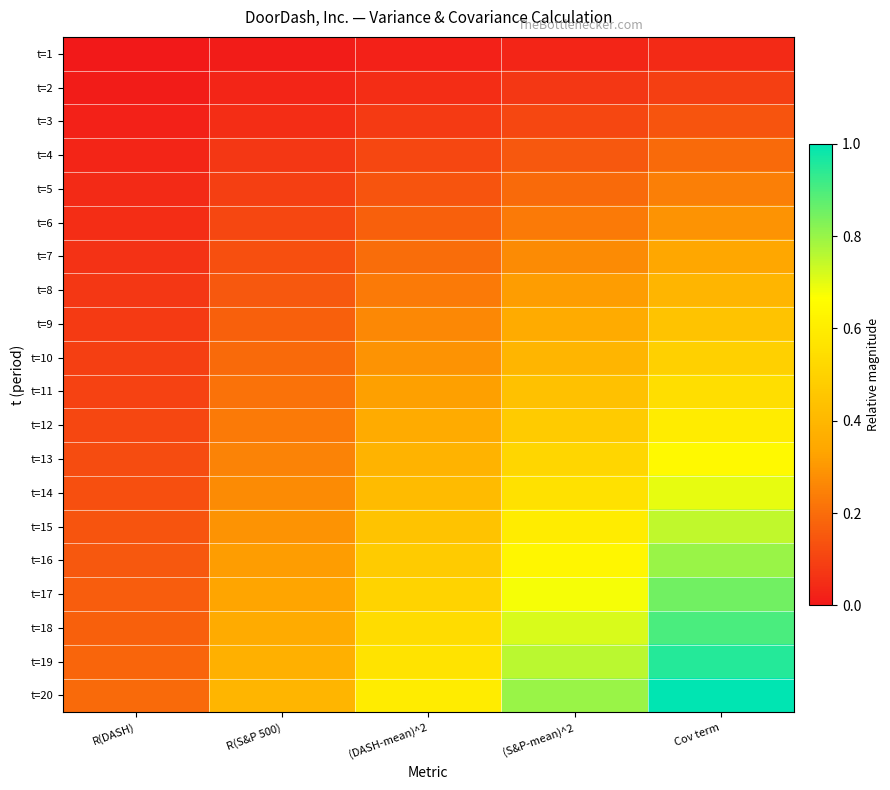

At which category does the chart reach its minimum across all series?

R(DASH)